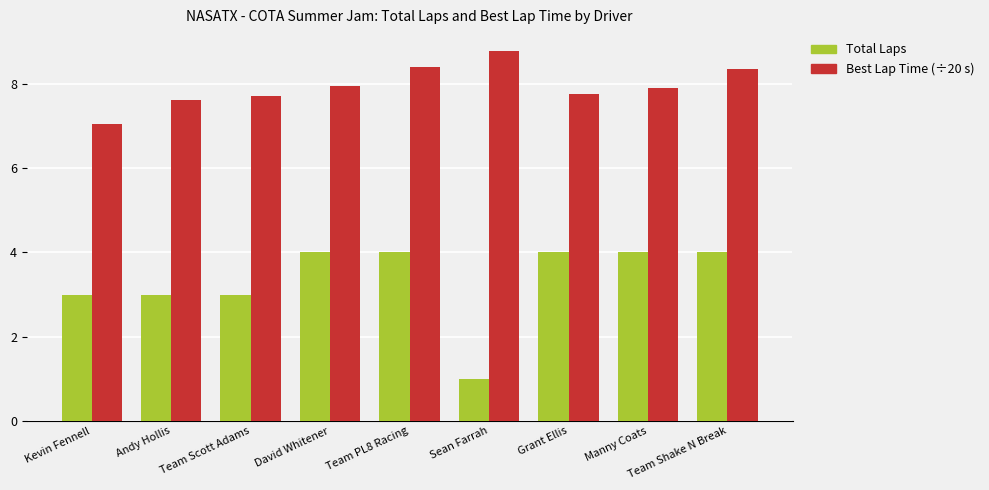

True or false: Best Lap Time (÷20 s) has a value of 3.9 at Sean Farrah.

False